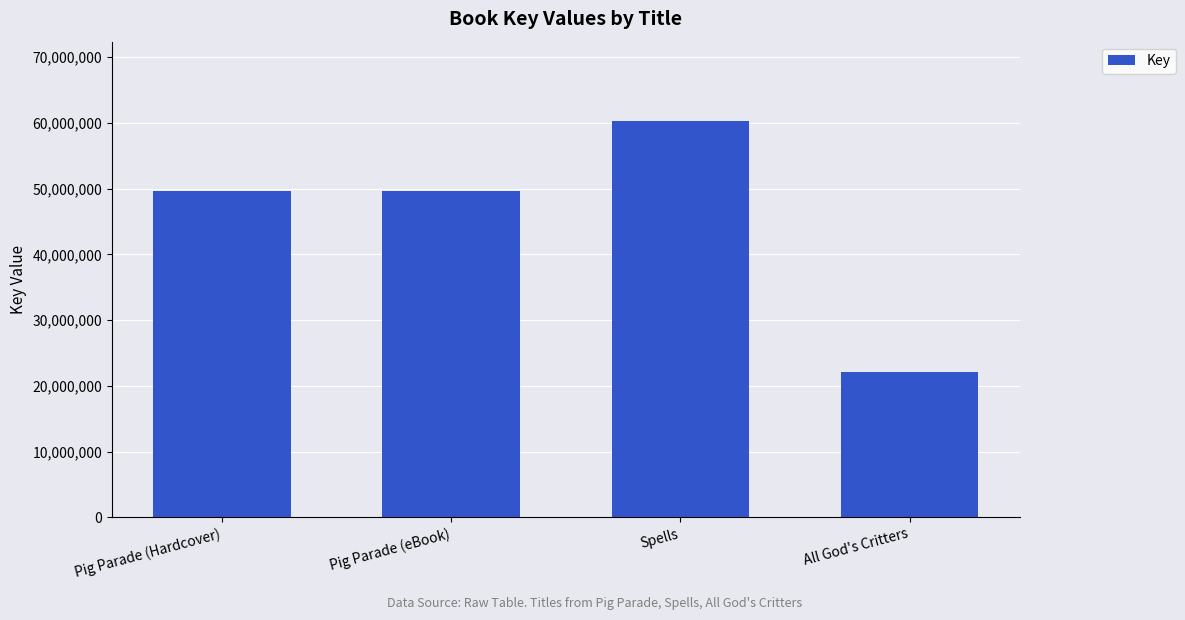

What is the approximate value at Spells?

60313658